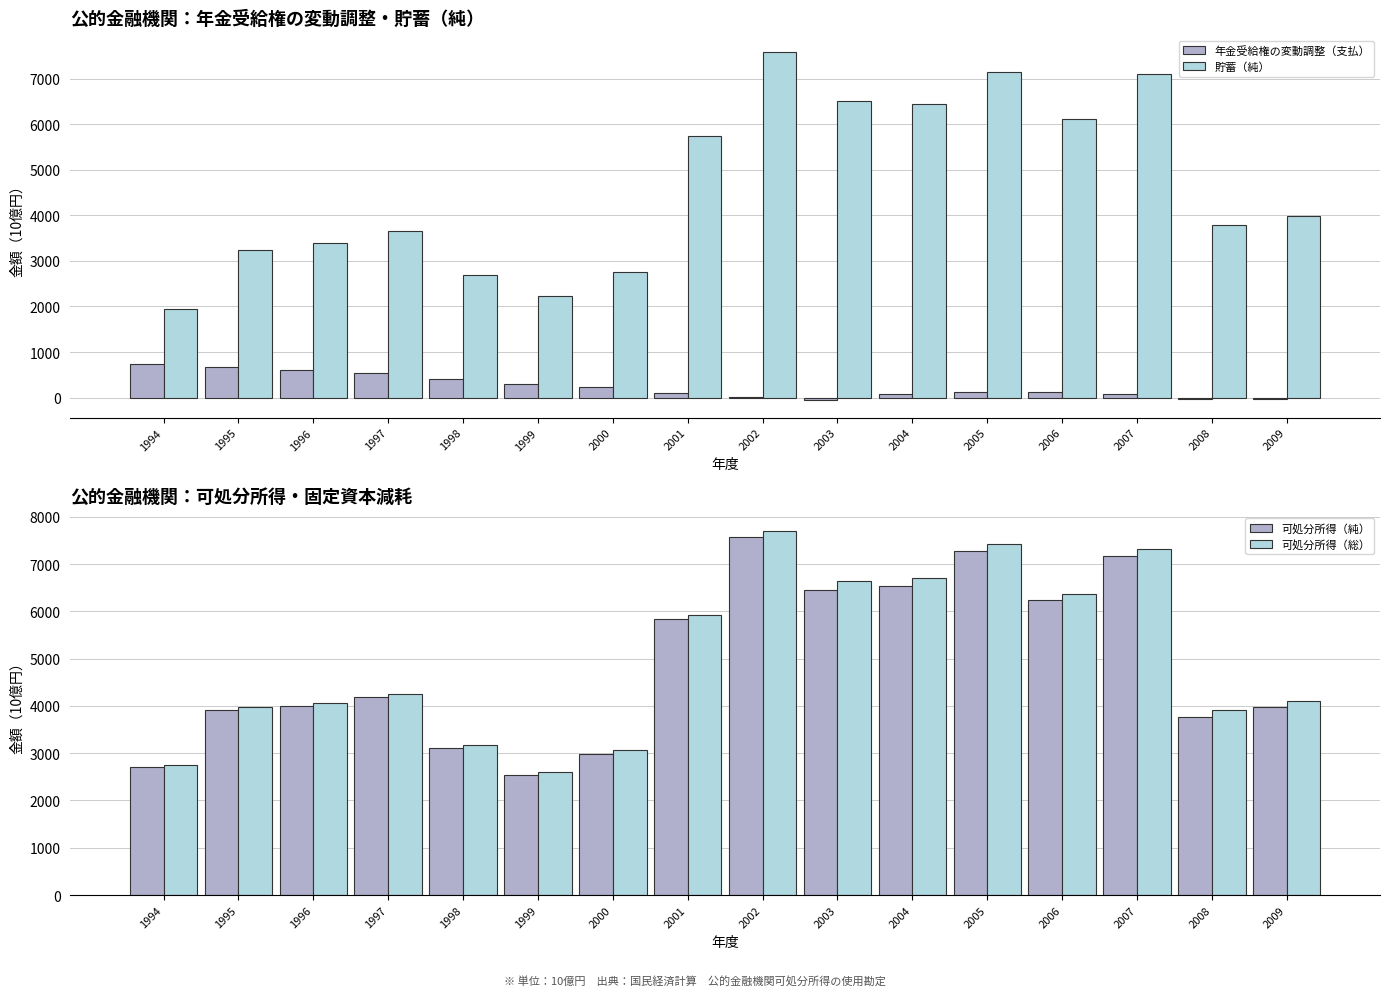

Which series has the largest range (max minus min)?

貯蓄（純）